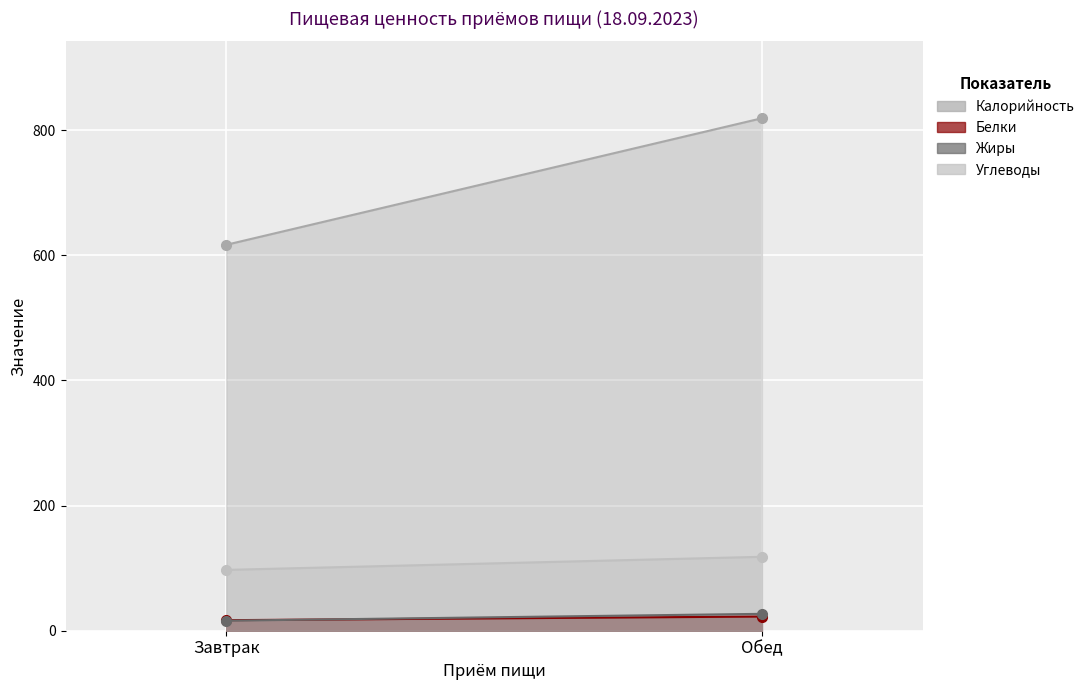

List the labels in order of Калорийность value, largest first.

Обед, Завтрак